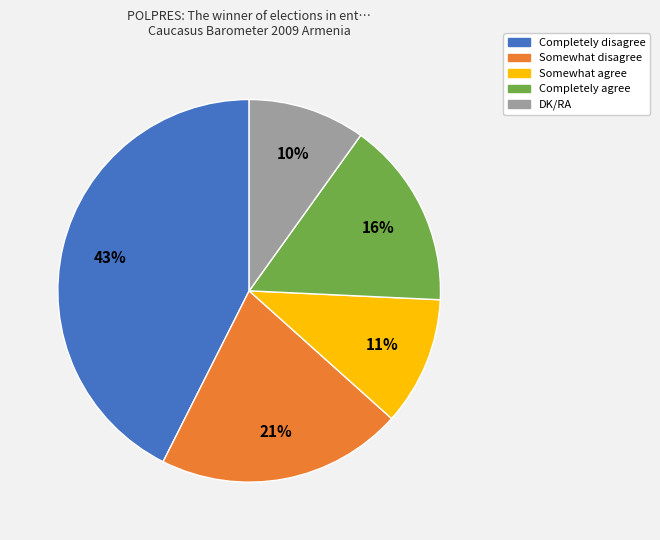

Between Somewhat disagree and Somewhat agree, which is larger?

Somewhat disagree